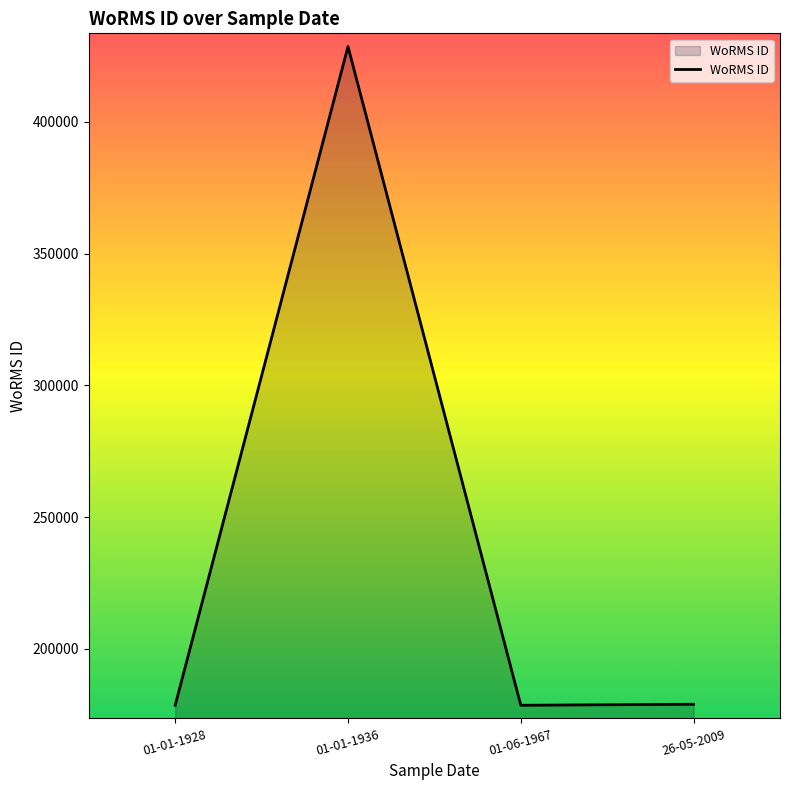

What is the difference between the maximum and second lowest values?

250045